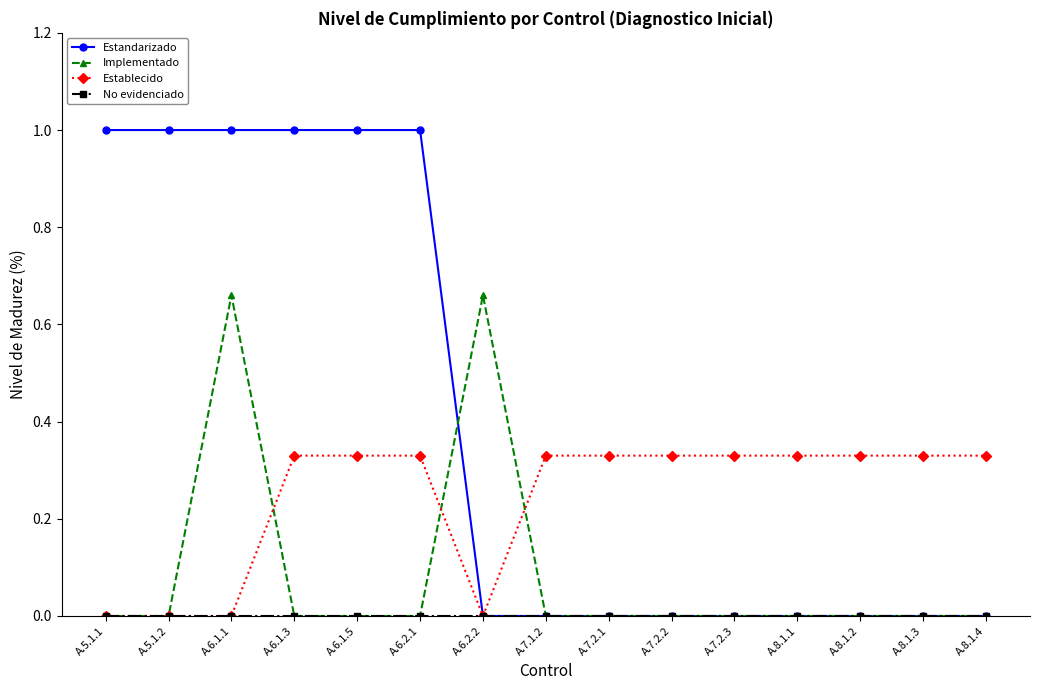

What is the greatest value displayed?

1.0